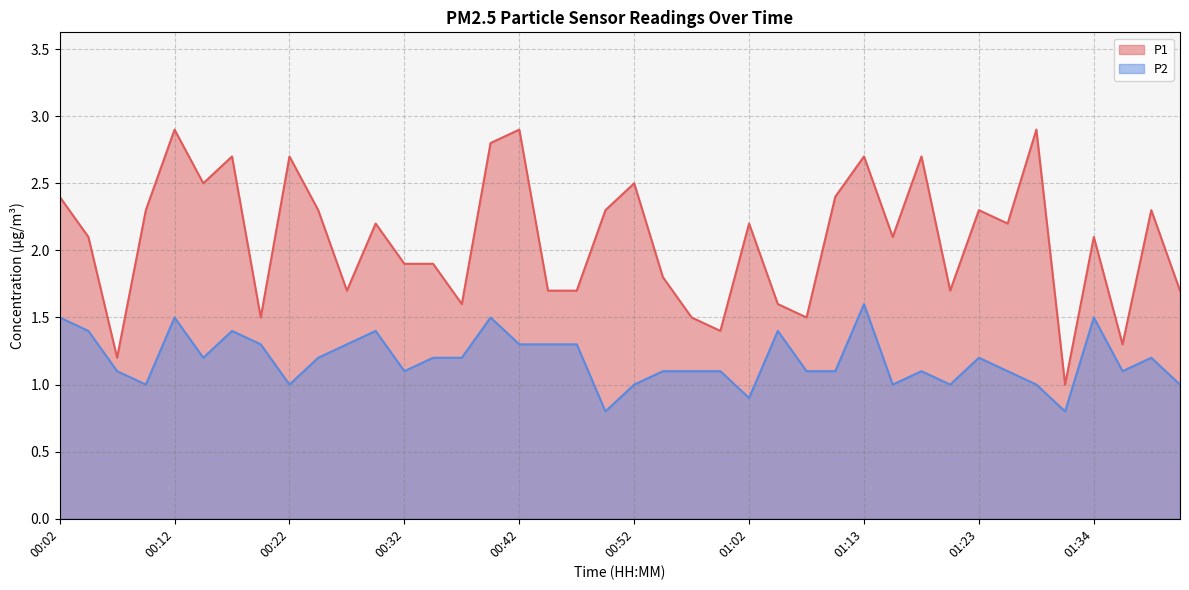

True or false: P2 has more than 2 interior local peaks.

True